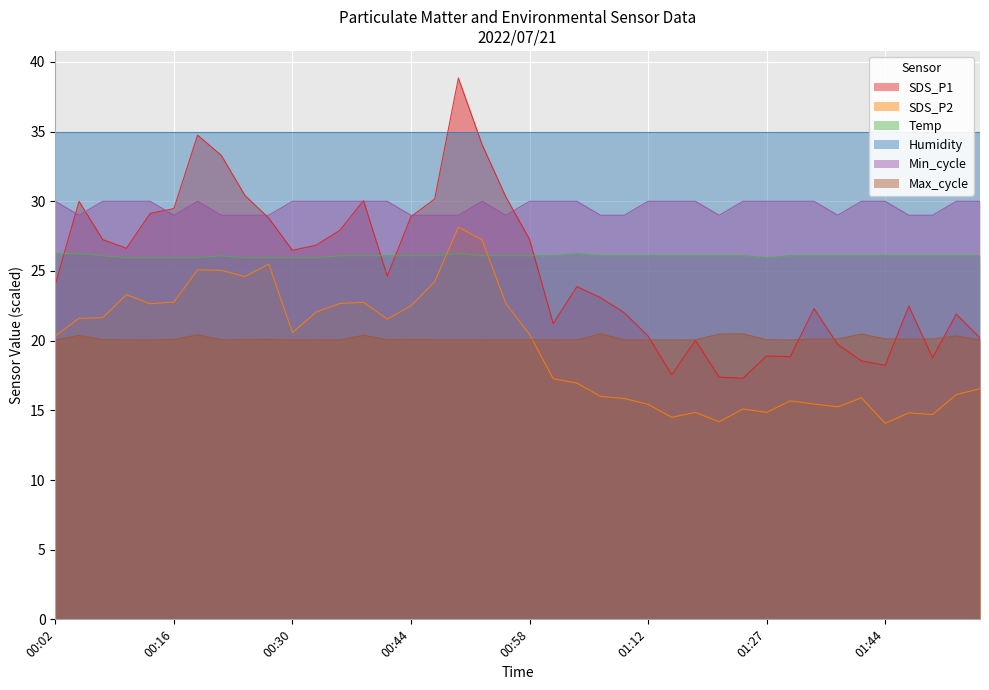

True or false: Max_cycle and Temp cross at least once.

False